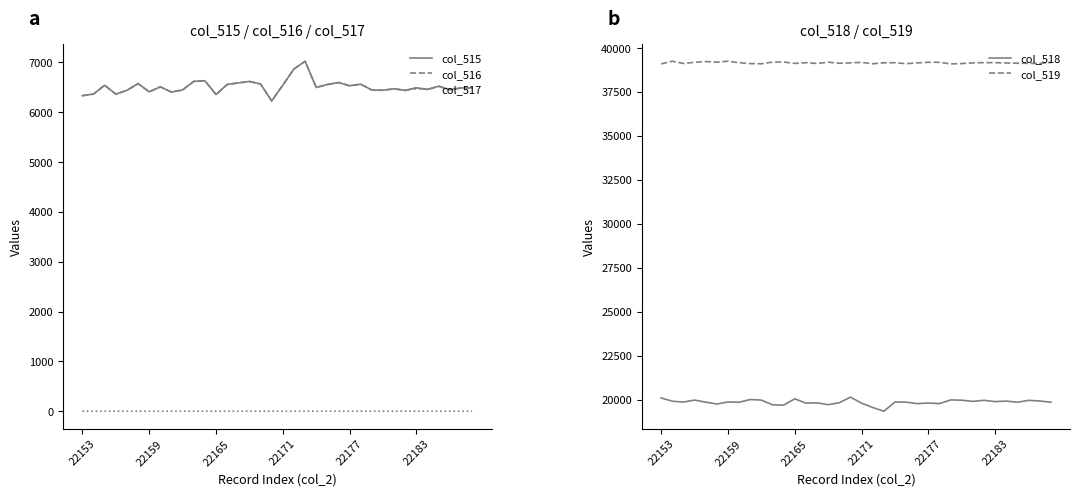

What is the lowest value of the col_516 series?

6227